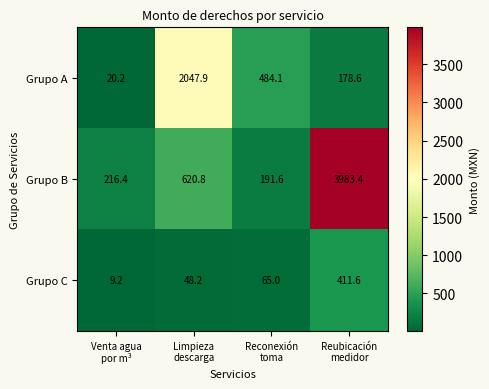

Rank the series by their maximum value, from highest to lowest.

Grupo B, Grupo A, Grupo C